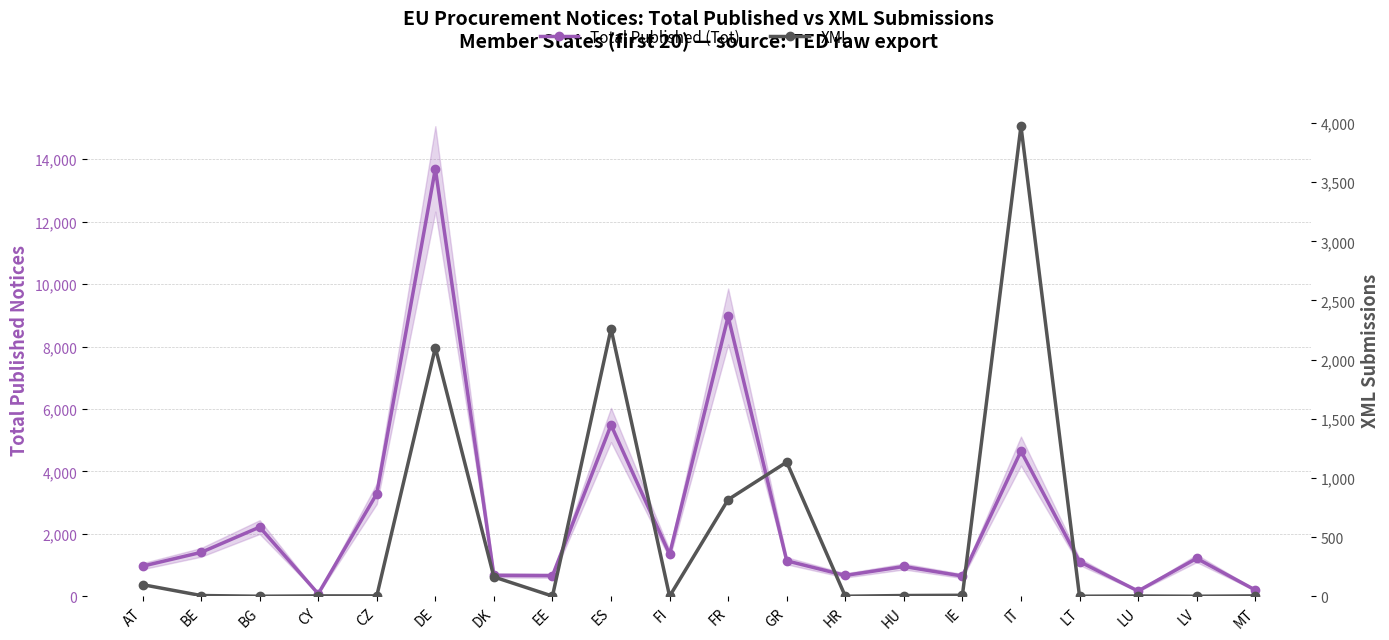

Is this an area chart (filled region under the line)?

No